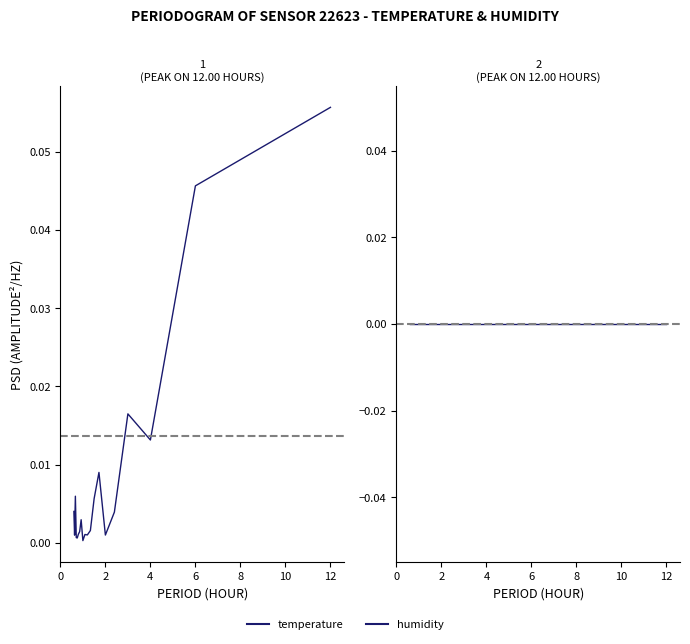

In temperature, how many points are lower than both neighbors (excluding endpoints)?

6